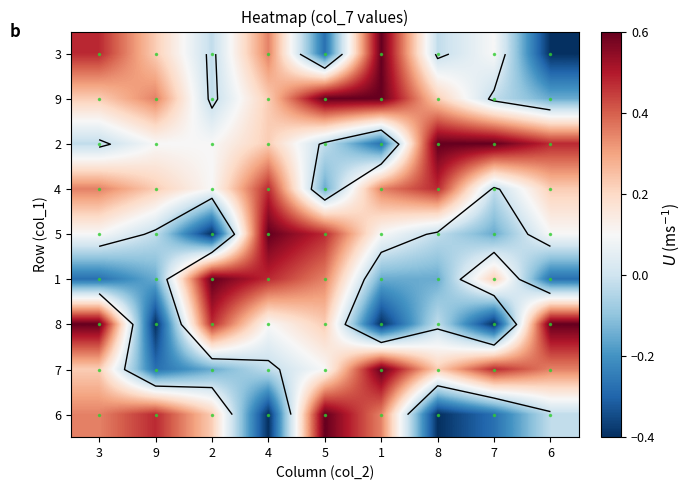

List the series in order of their peak value, lowest first.

4, 3, 9, 2, 5, 1, 8, 7, 6